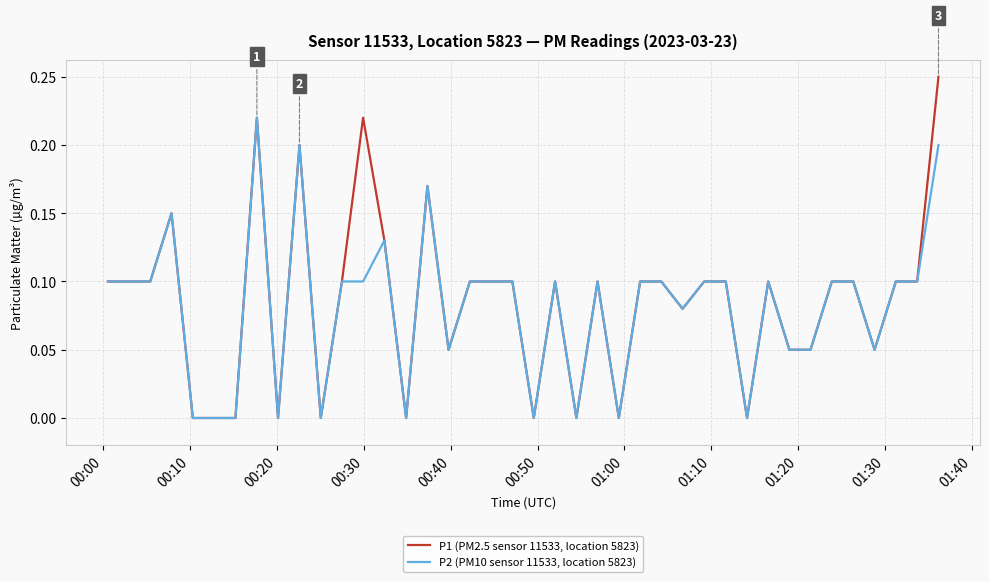

Which series has the largest range (max minus min)?

P1 (PM2.5 sensor 11533, location 5823)